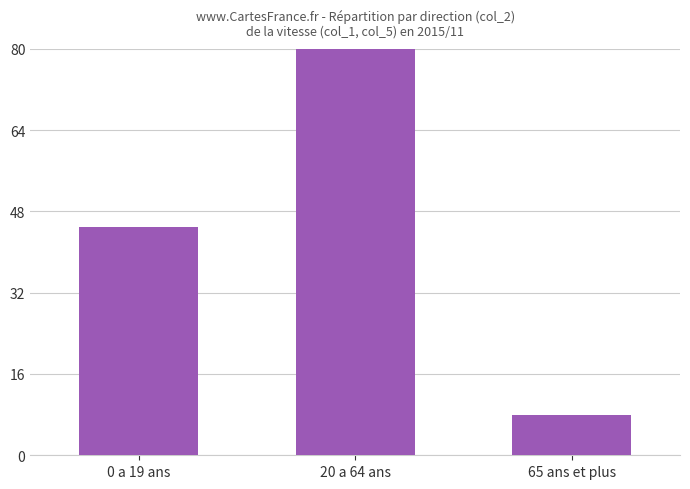

How many bars are there in total?

3